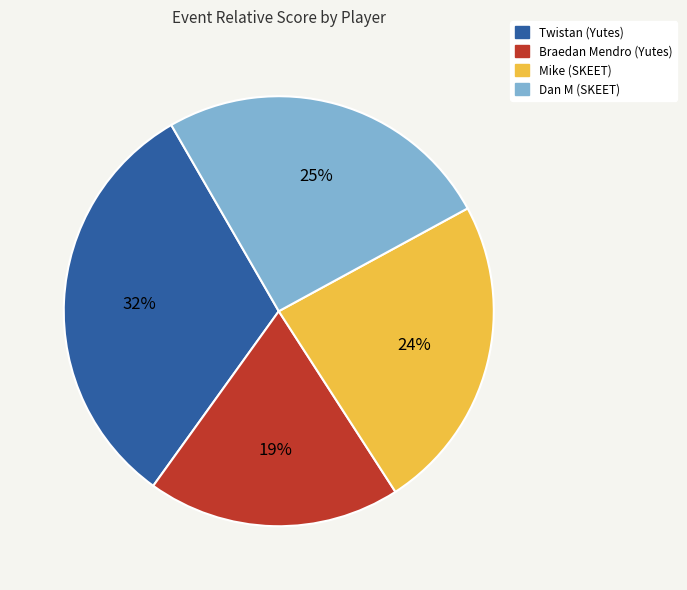

To the nearest percent, what percentage of the pie is Mike (SKEET)?

24%